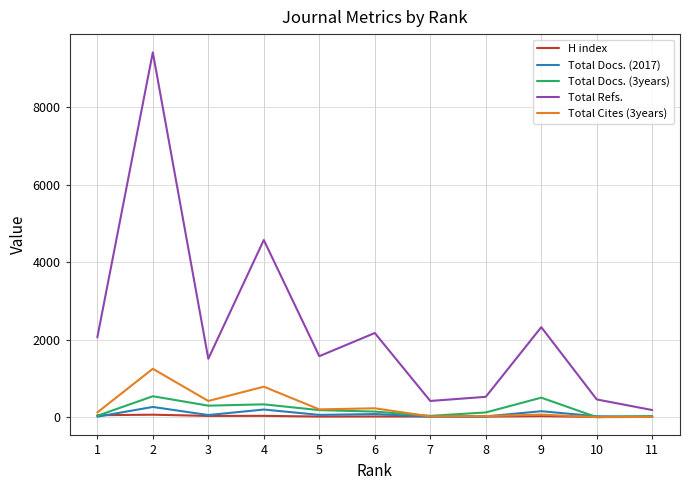

What is the sum of all Total Cites (3years) values?

3126